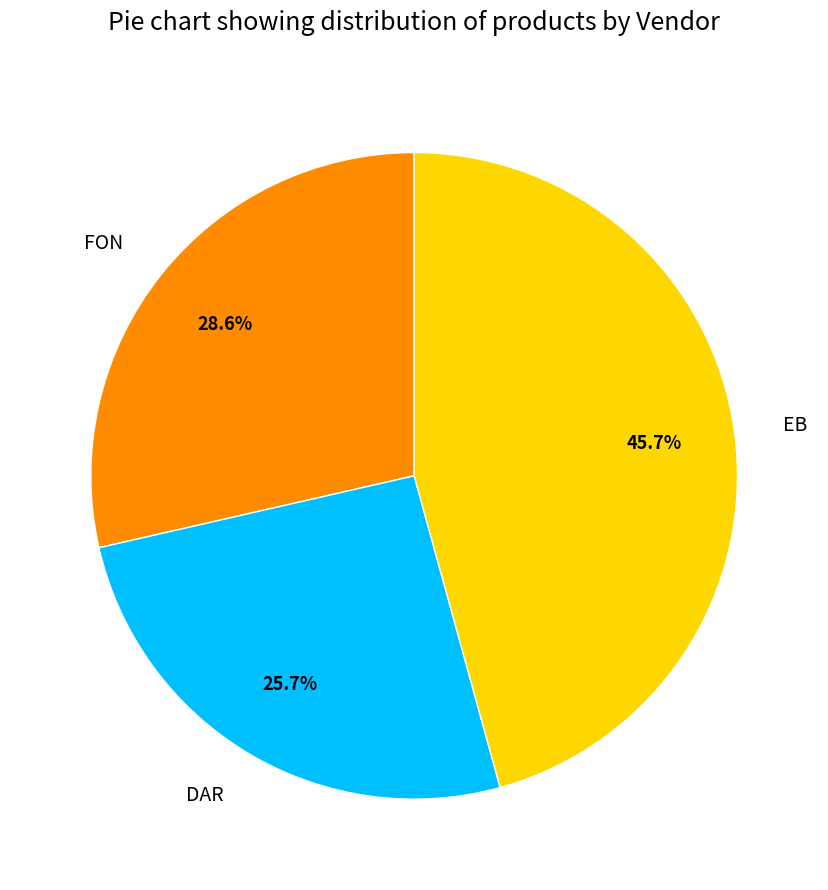

Rank the categories by value from lowest to highest.

DAR, FON, EB